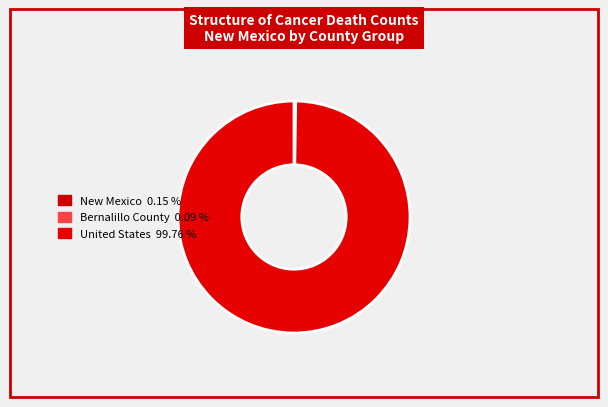

Which slice is the largest?

United States